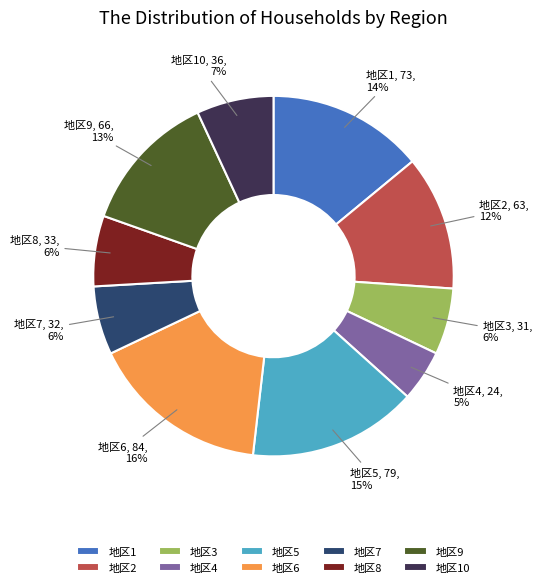

Which has a higher value, 地区9 or 地区10?

地区9